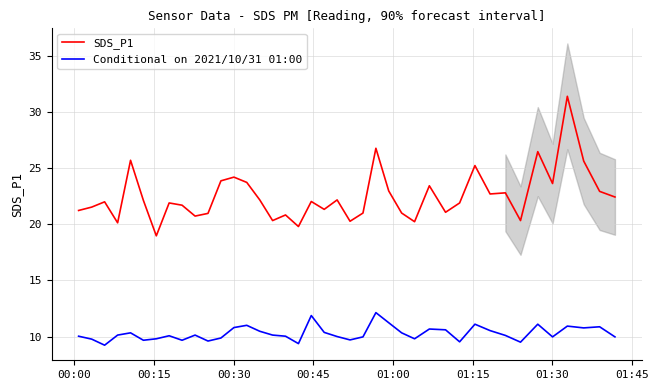

True or false: SDS_P1 and Conditional on 2021/10/31 01:00 cross at least once.

False